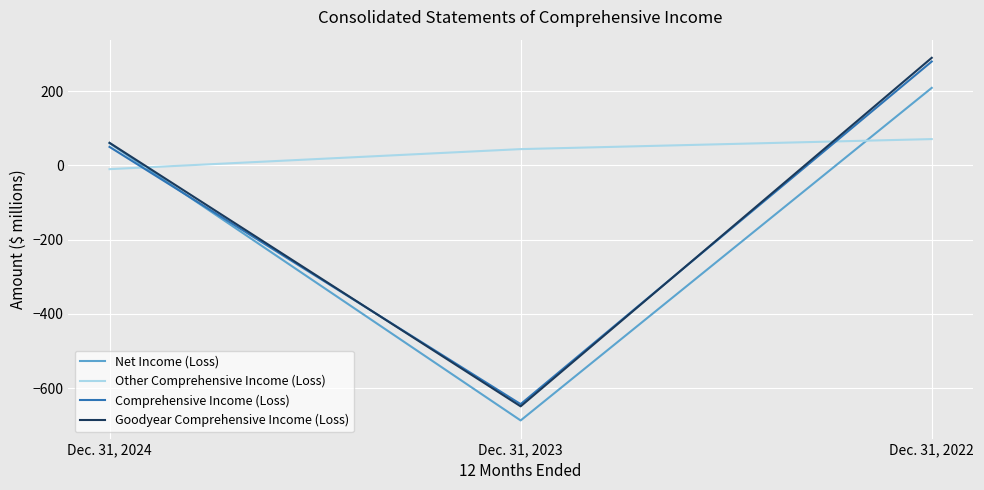

At Dec. 31, 2022, list the series in order from smallest to largest.

Other Comprehensive Income (Loss), Net Income (Loss), Comprehensive Income (Loss), Goodyear Comprehensive Income (Loss)